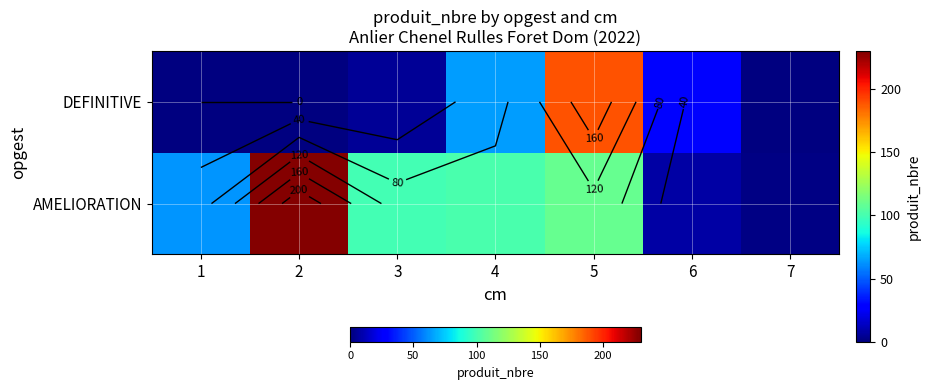

What is the difference between the highest and lowest values at 2?

229